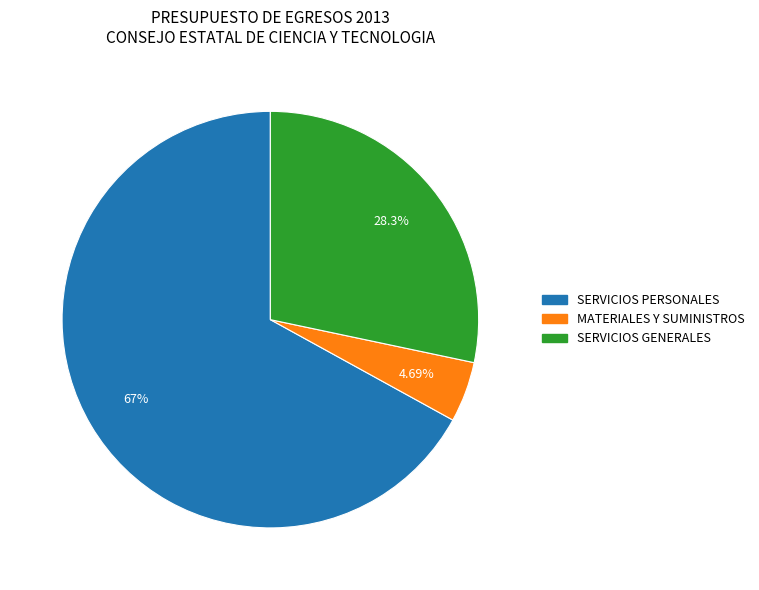

To the nearest percent, what is the average slice percentage?

33%